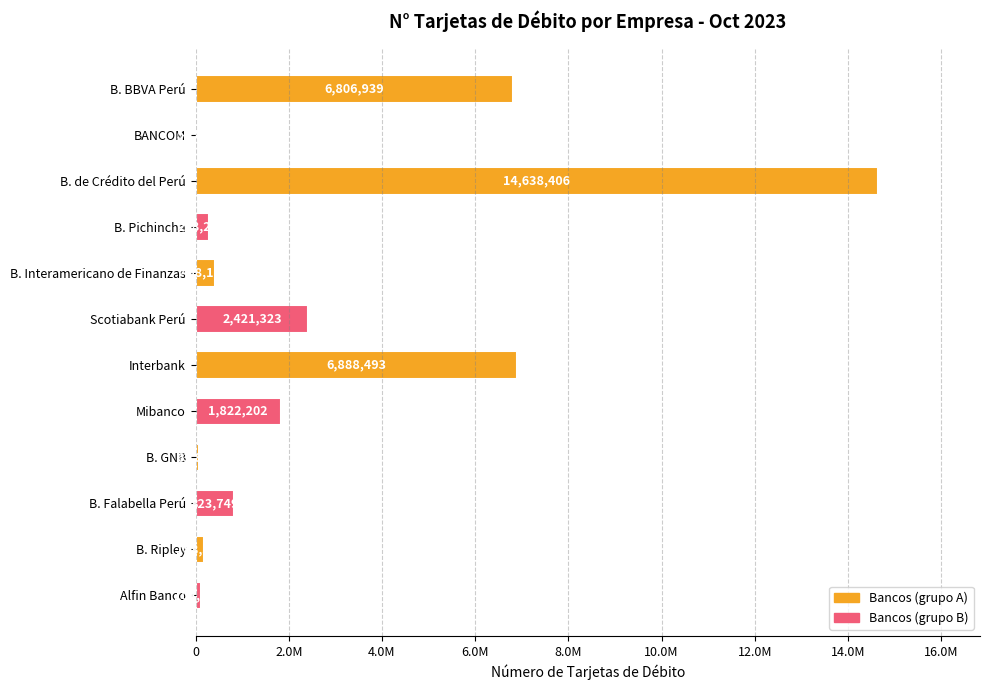

Are the bars horizontal?

Yes